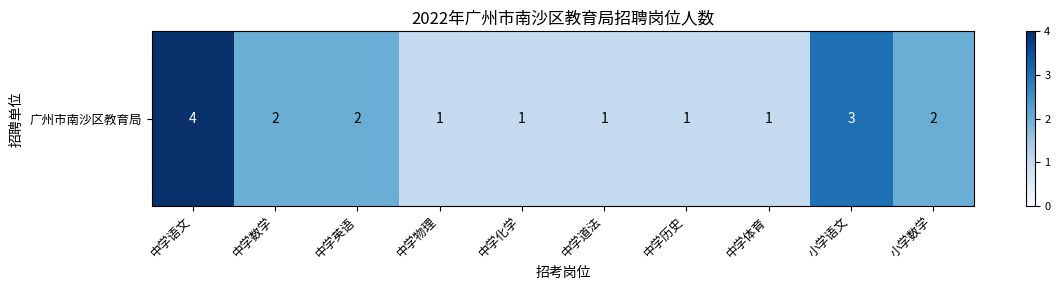

Which label corresponds to the smallest value in the chart?

中学物理